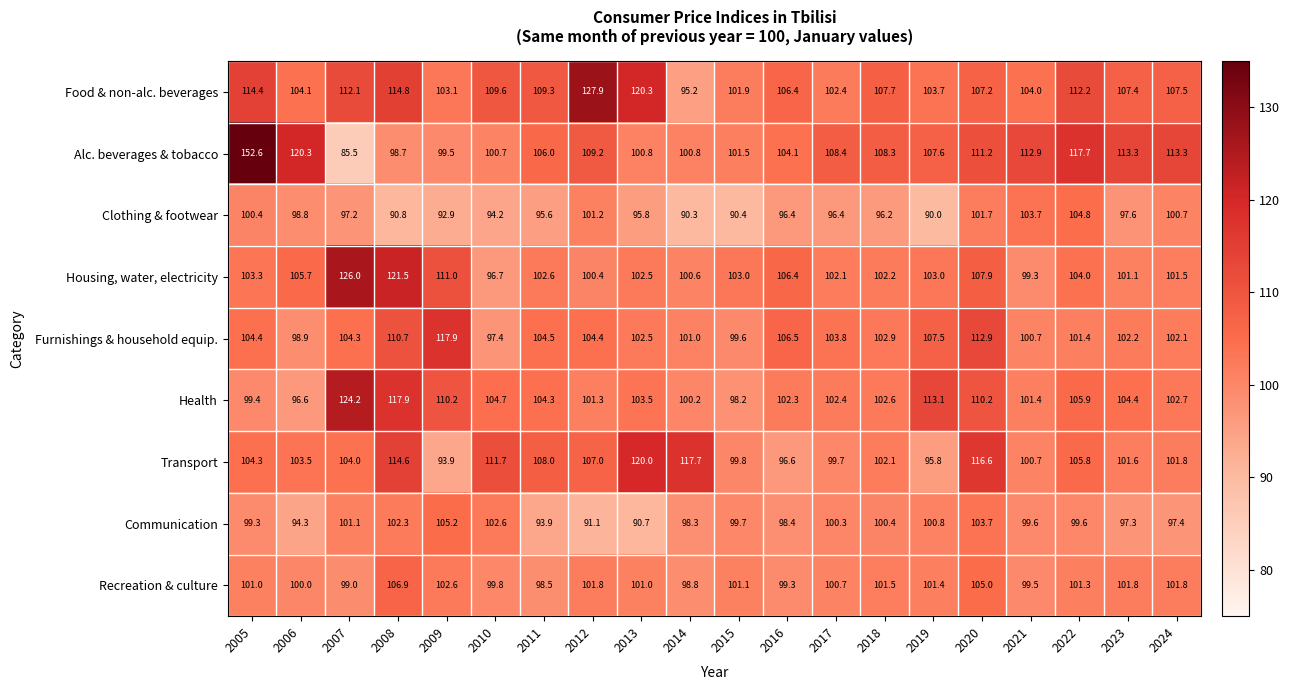

At how many categories does at least one series exceed 97?

20